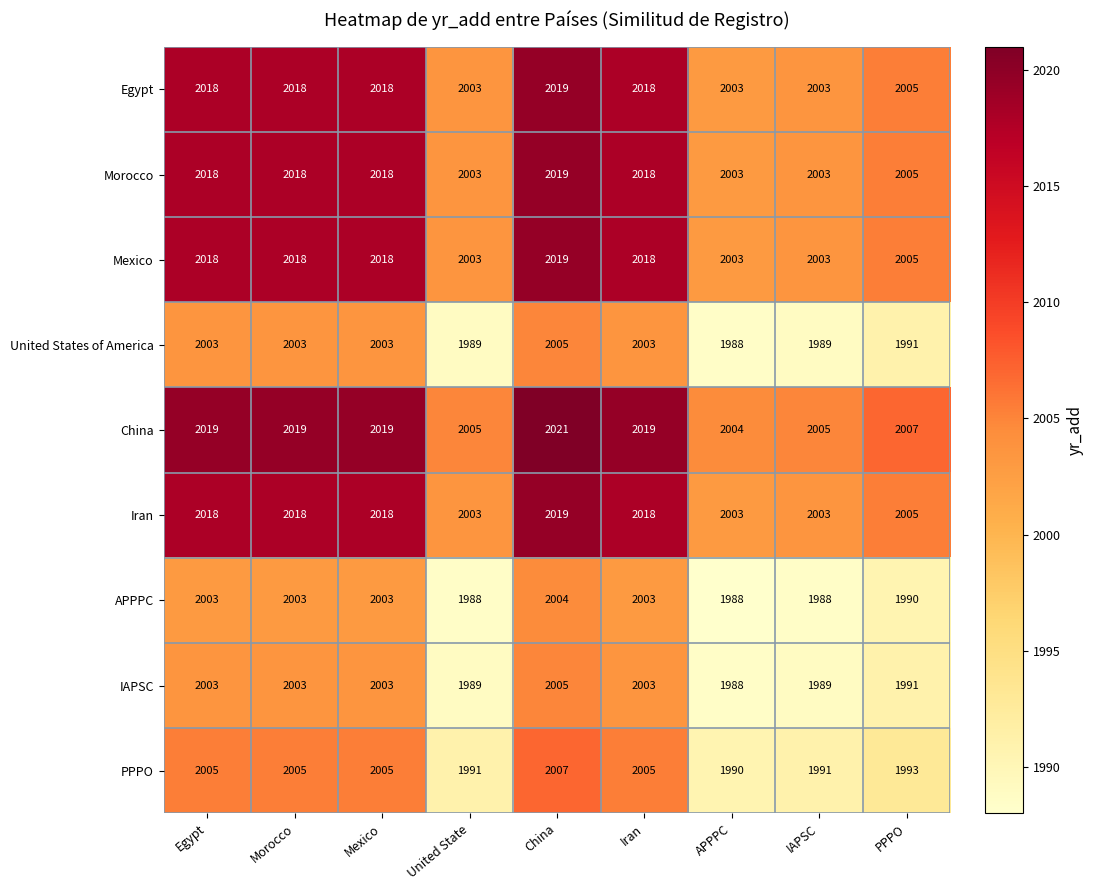

At how many categories does at least one series exceed 1994?

9